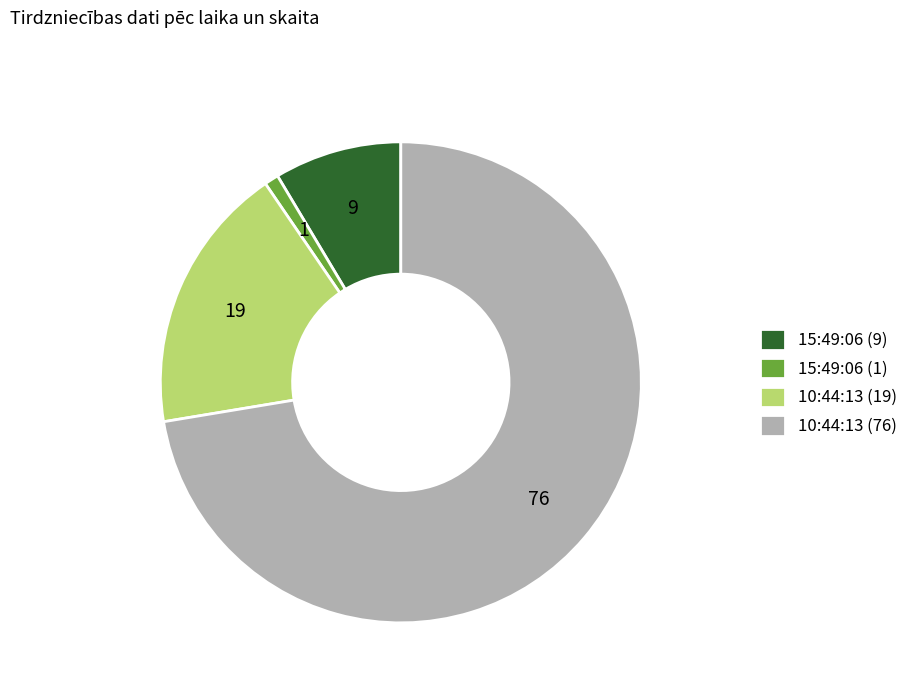

Is there a majority slice in this chart?

Yes